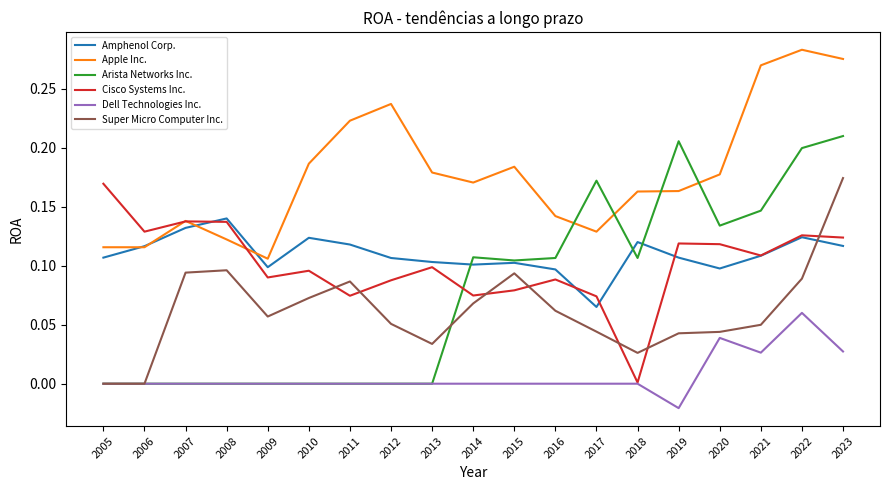

How many distinct data groups are displayed?

6